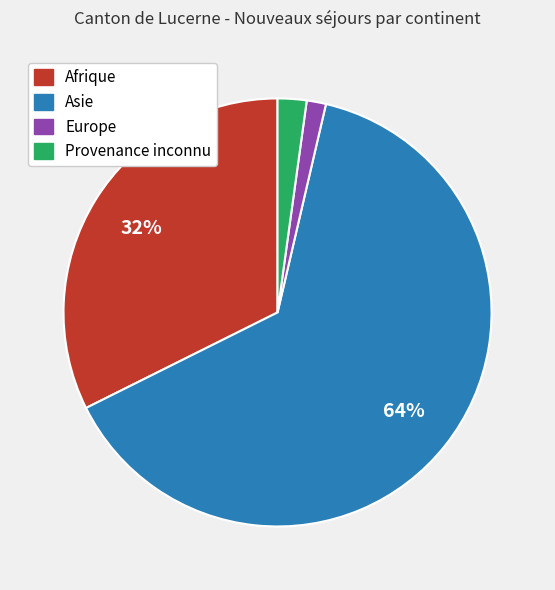

What is the largest slice in the pie chart?

Asie